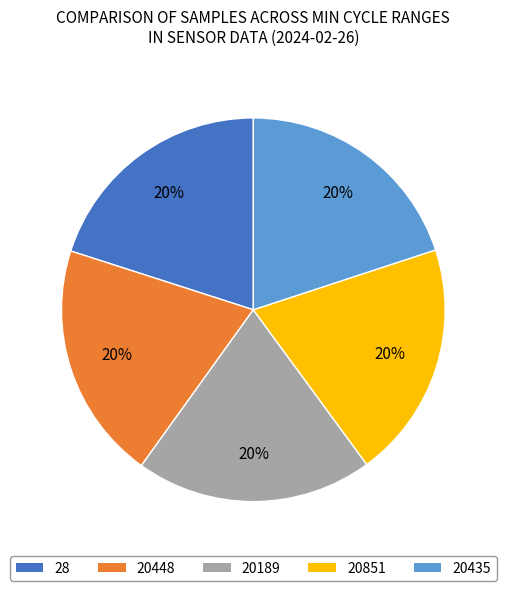

Is there any slice that represents more than half of the pie?

No